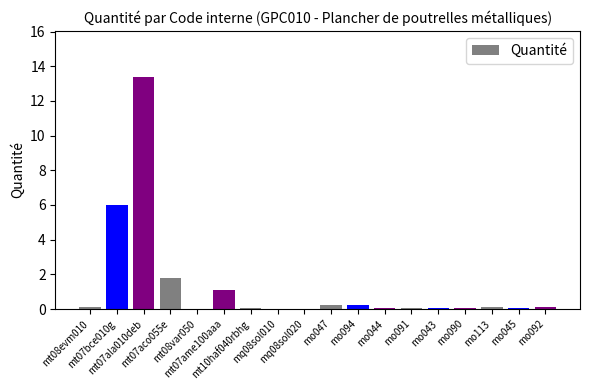

What is the sum of all values?

23.4